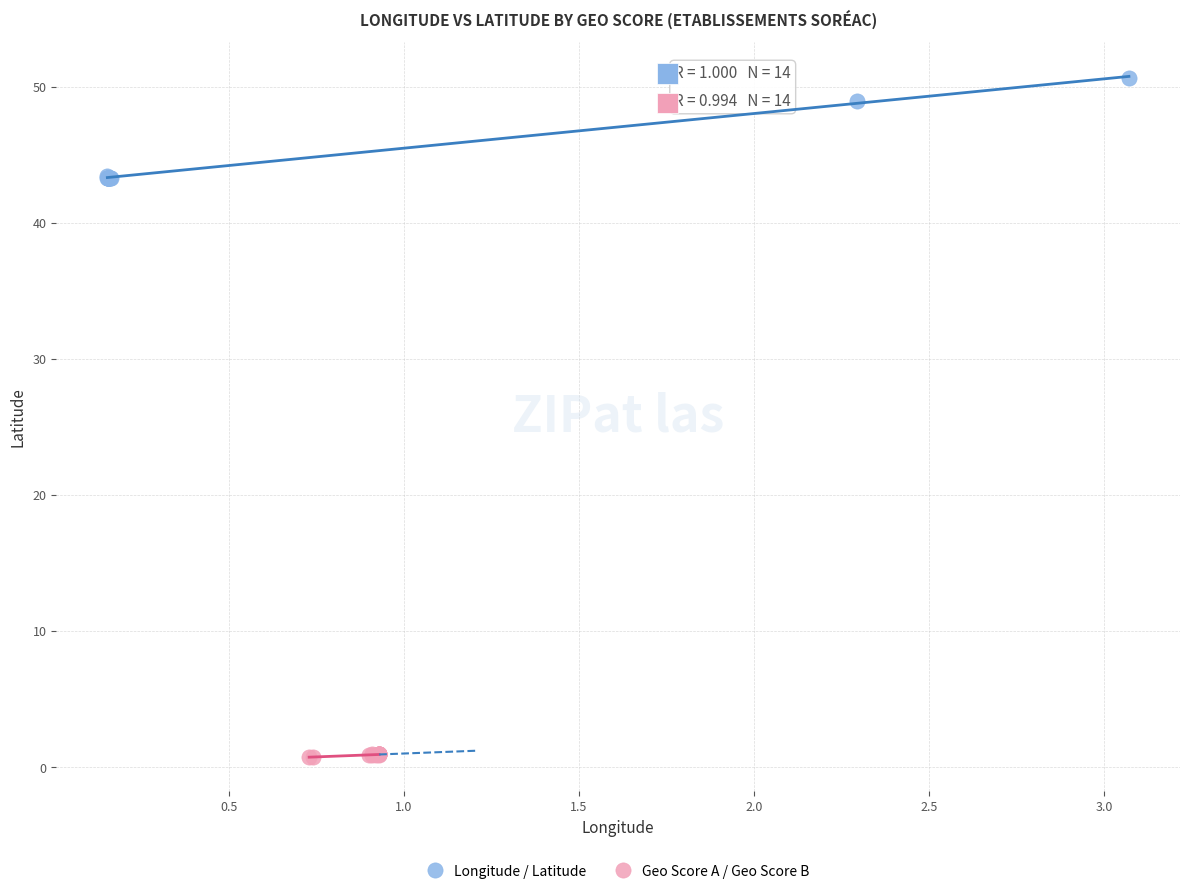

Which series contains the lowest Y value?

Geo Score A / Geo Score B